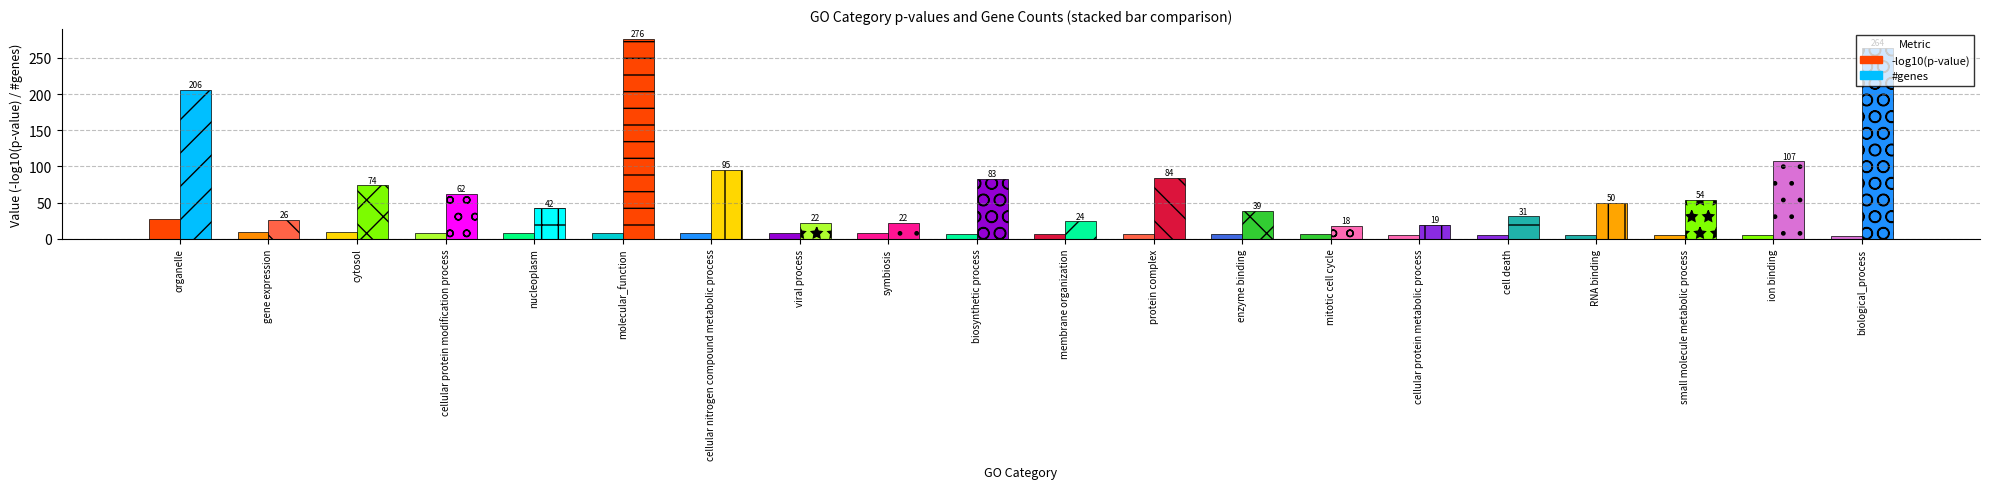

Is it true that p-value equals 0.0 at nucleoplasm?

False